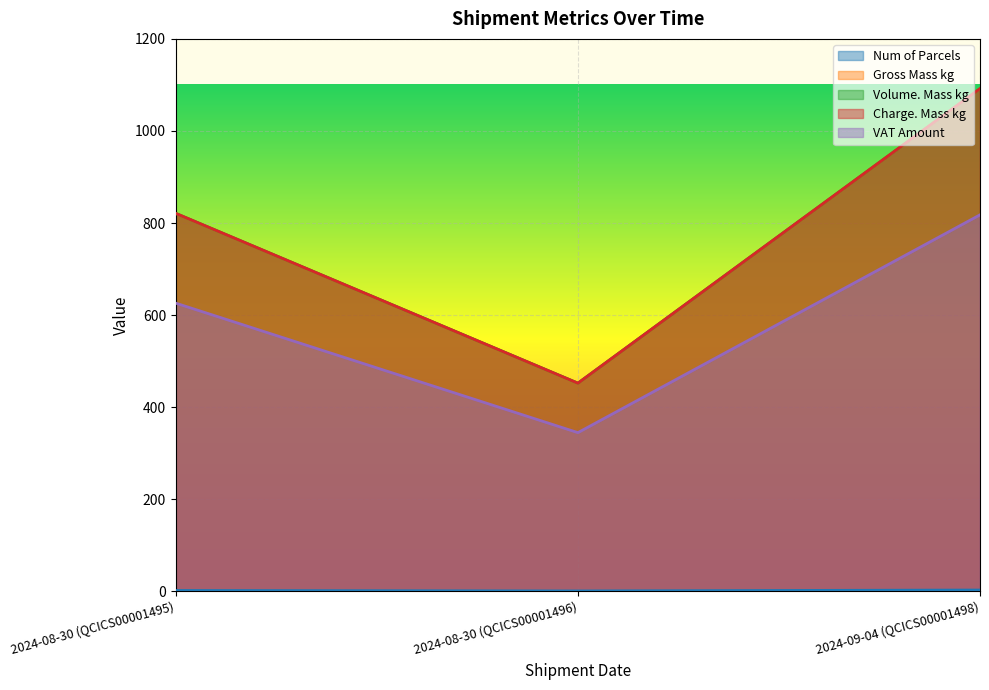

At which category does the chart reach its minimum across all series?

2024-08-30 (QCICS00001496)